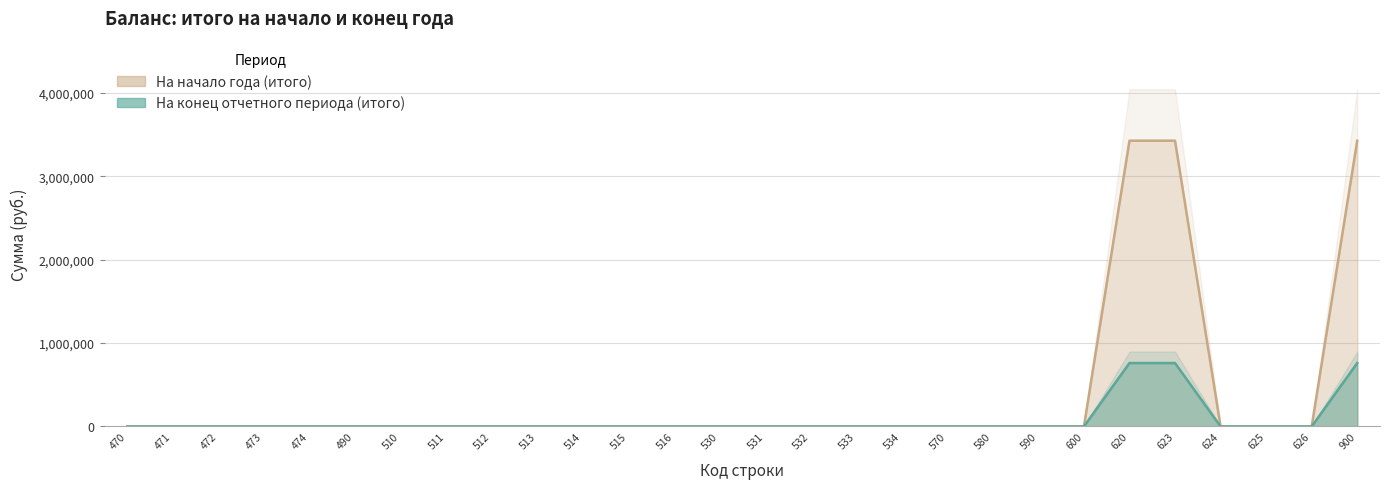

The value of На конец отчетного периода (итого) at 626 is -2030492.3. True or false?

False